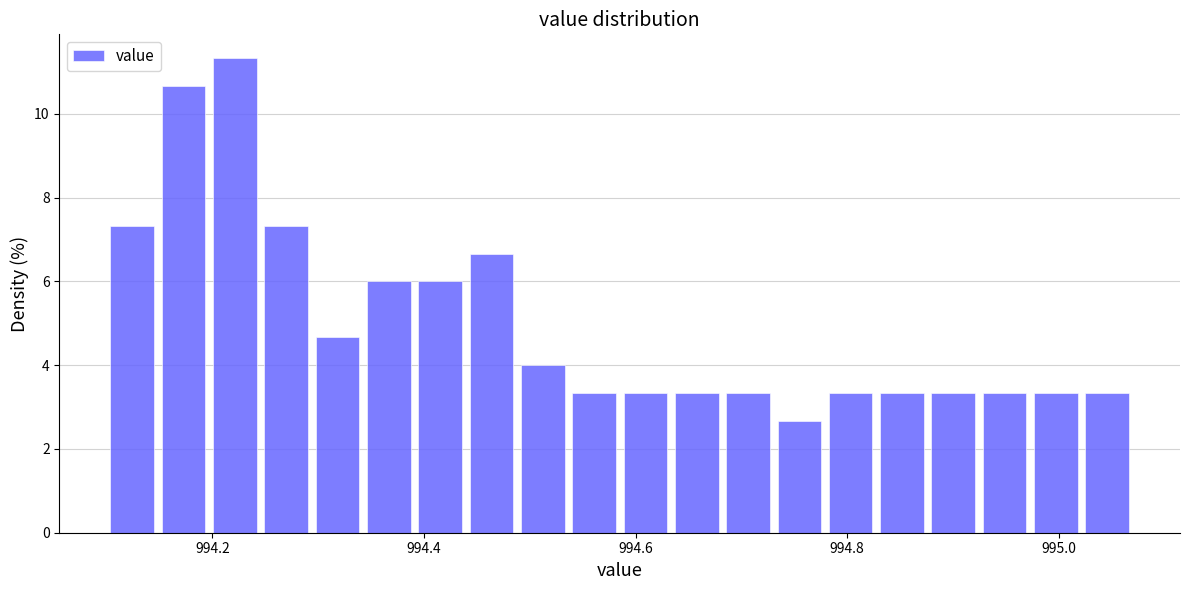

Around what value on the x-axis is the tallest bar? Give the approximate position of its centre, as read against the axis.

994.22